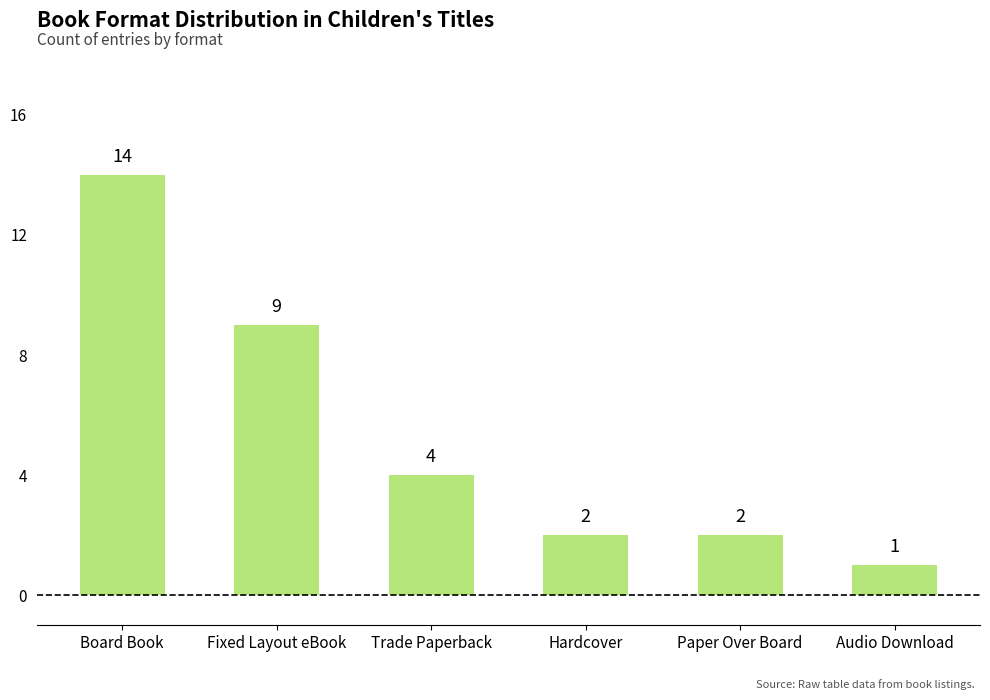

What is the difference between the values at Board Book and Audio Download?

13